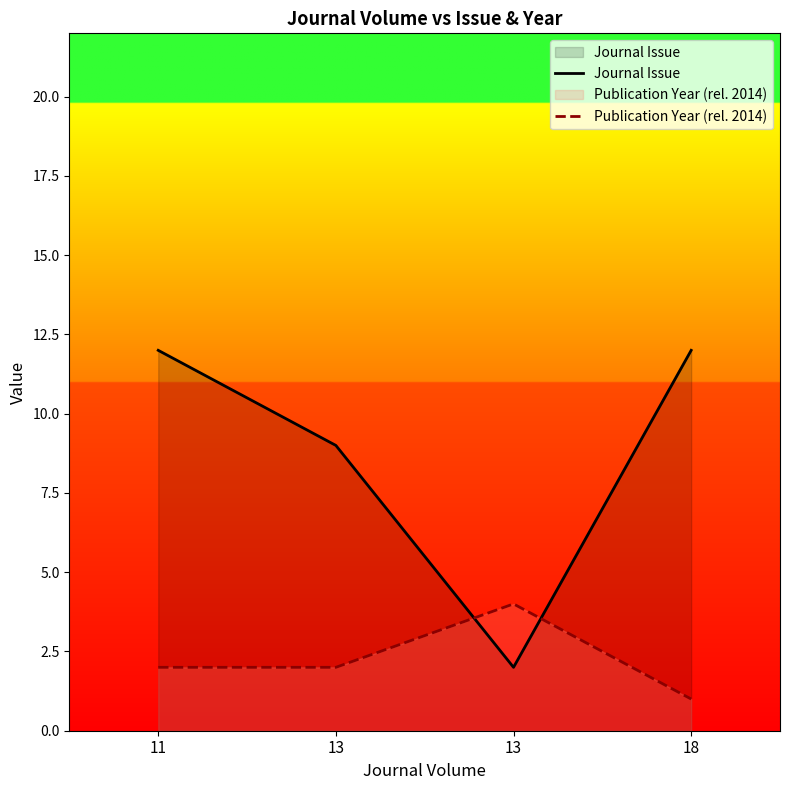

What is the value of the Publication Year (rel. 2014) point at the 4th from the left?

1